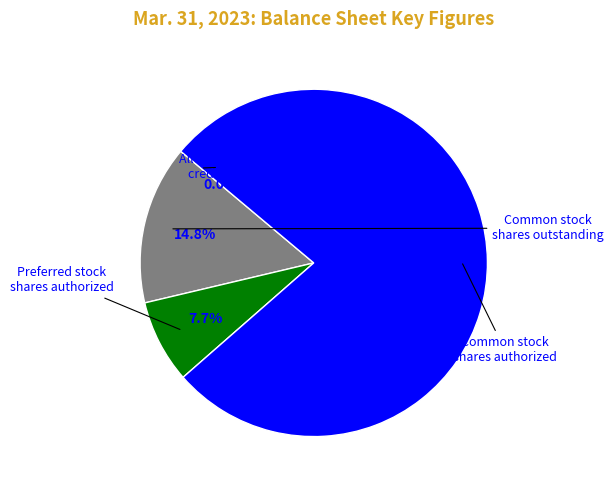

What is the change in value from Allowance for credit loss to Preferred stock shares authorized?

+99995130